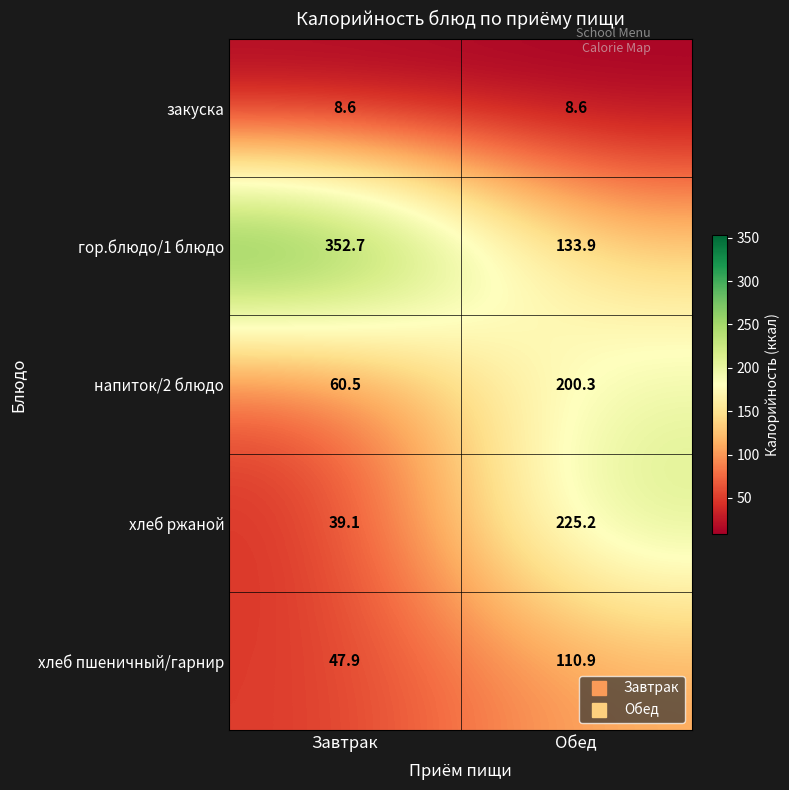

At which category is the sum across all series the highest?

Обед